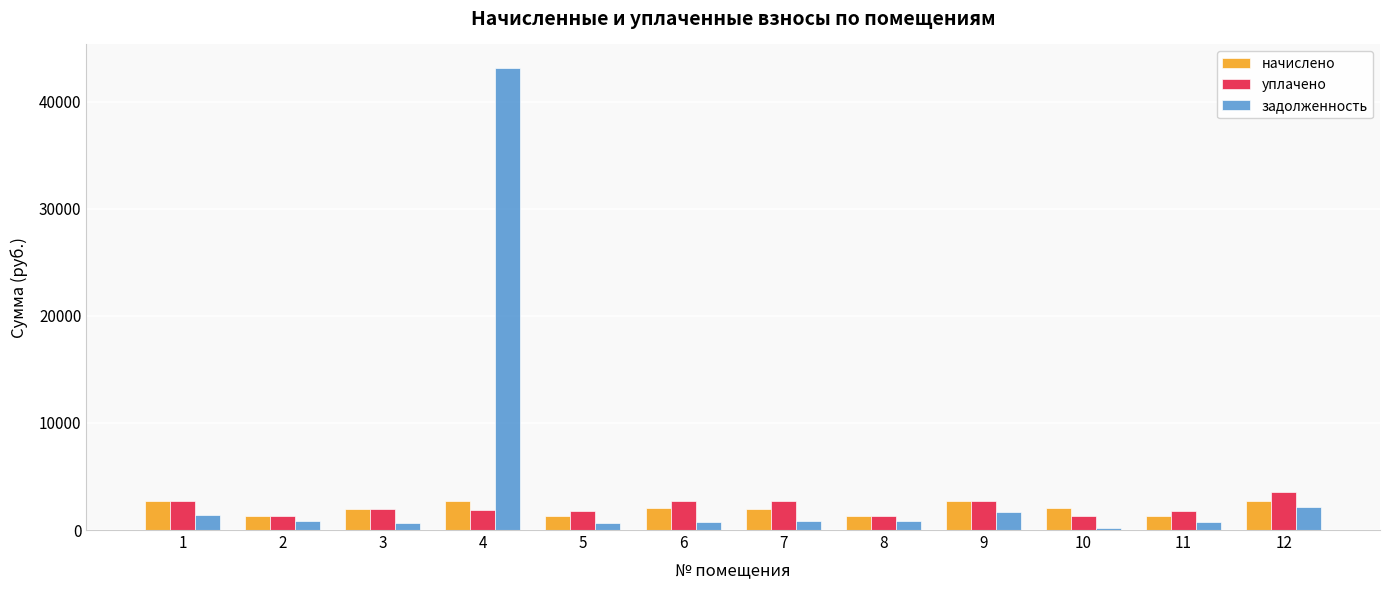

List the series in order of their peak value, highest first.

задолженность, уплачено, начислено